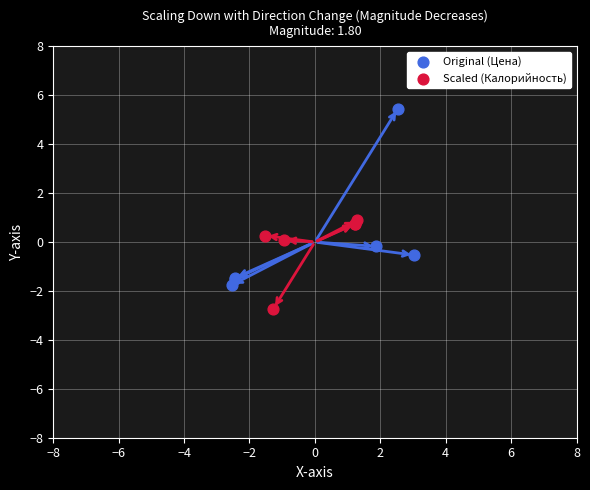

Which series has the widest spread of Y values?

Original (Цена)